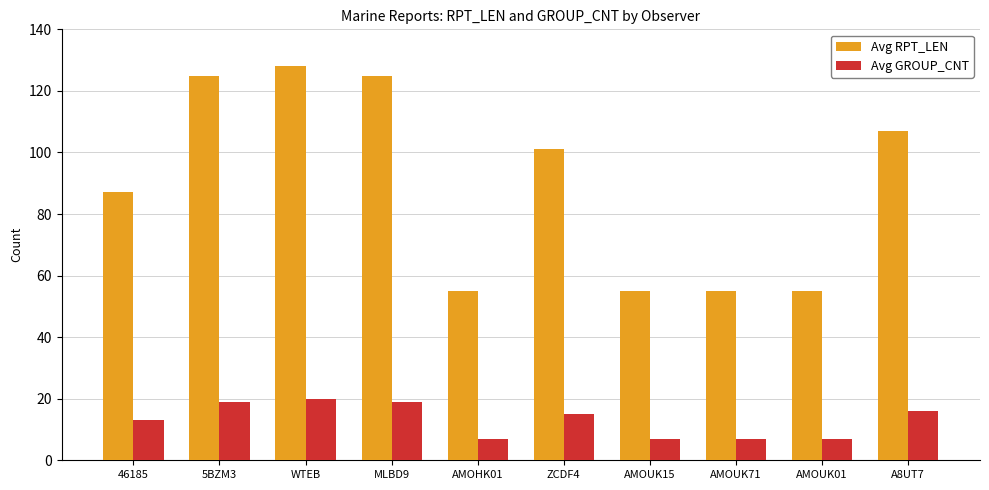

What is the difference between the maximum and second lowest values in the Avg RPT_LEN series?

73